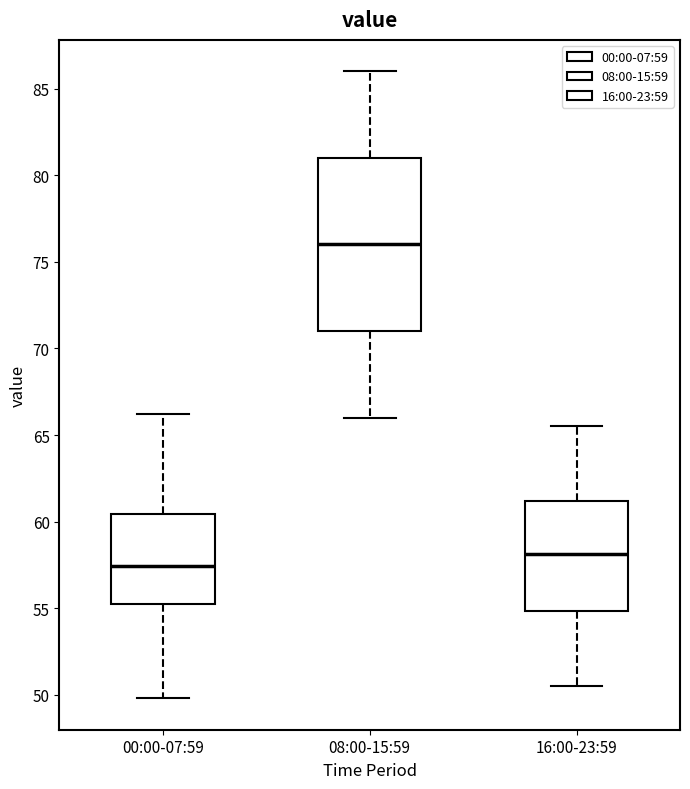

Where is the lower edge of the box for 08:00-15:59 on the y-axis? The values are not printed on the chart, so give them approximately, as read against the axis.

71.0